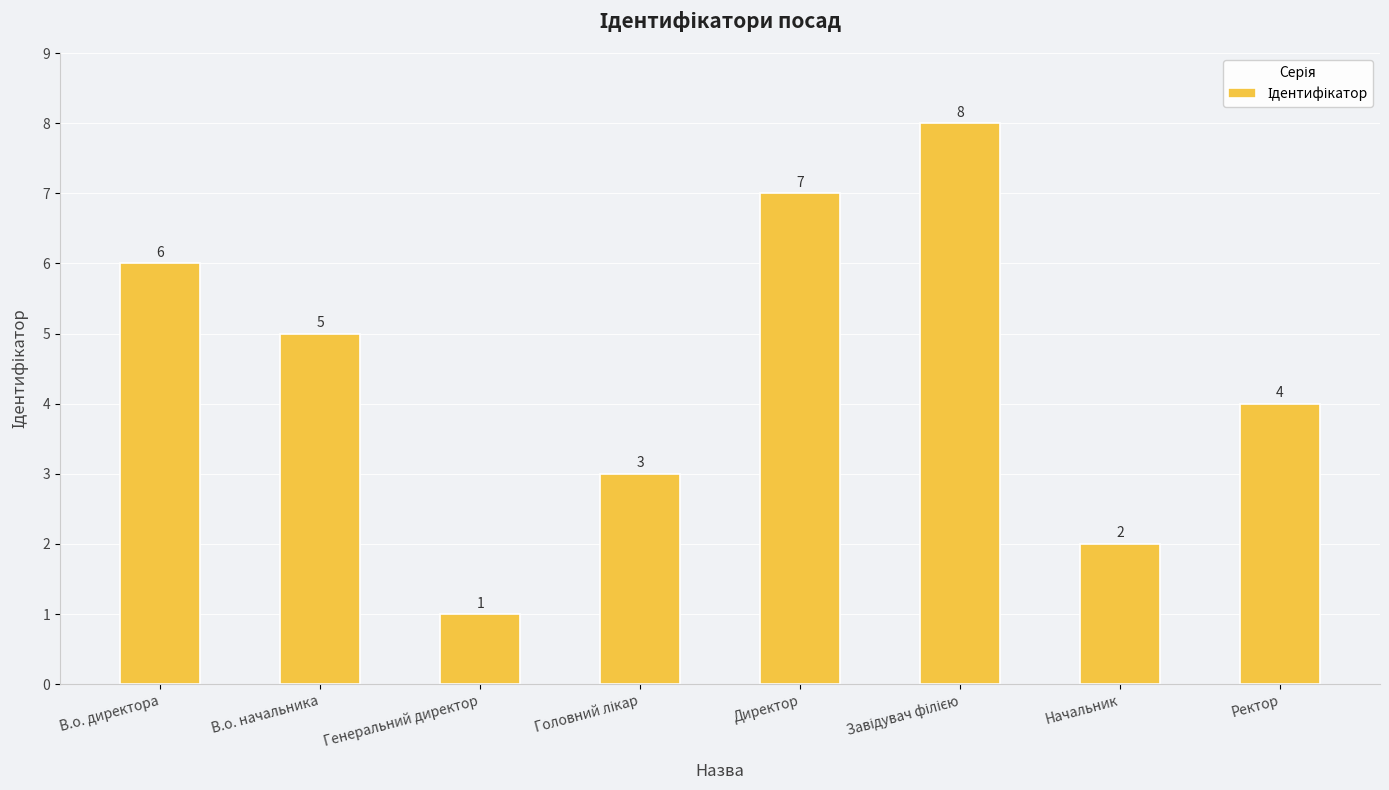

How many bars are there in total?

8